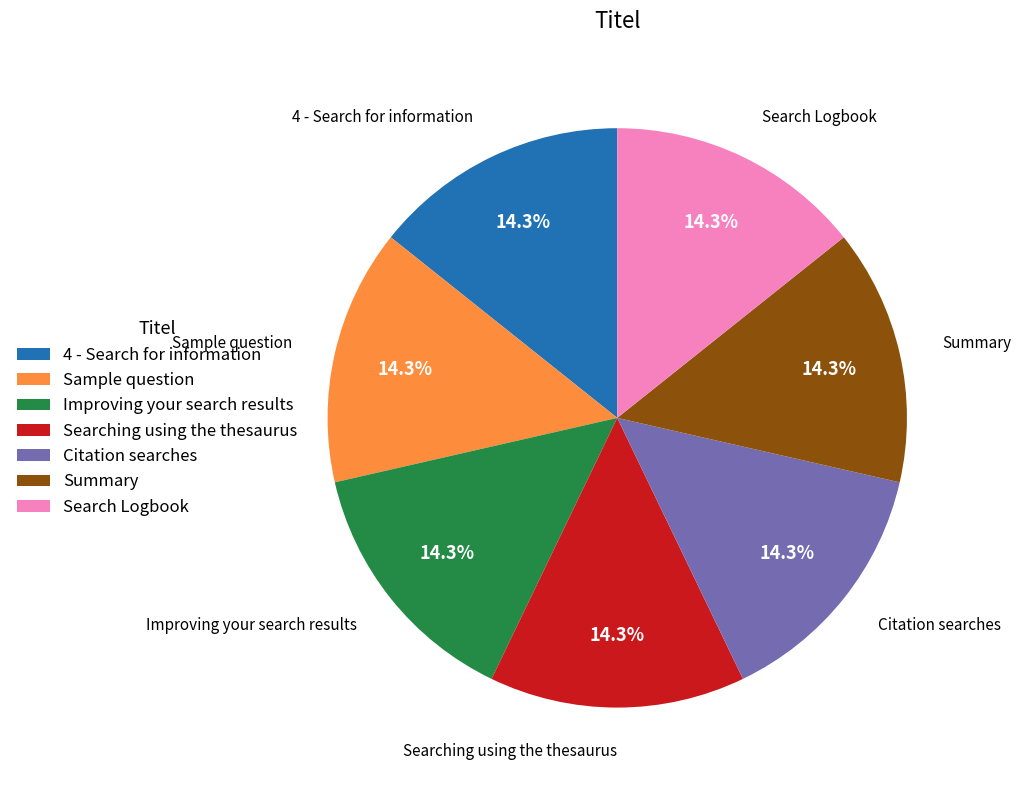

To the nearest percent, what portion does Searching using the thesaurus represent?

14%